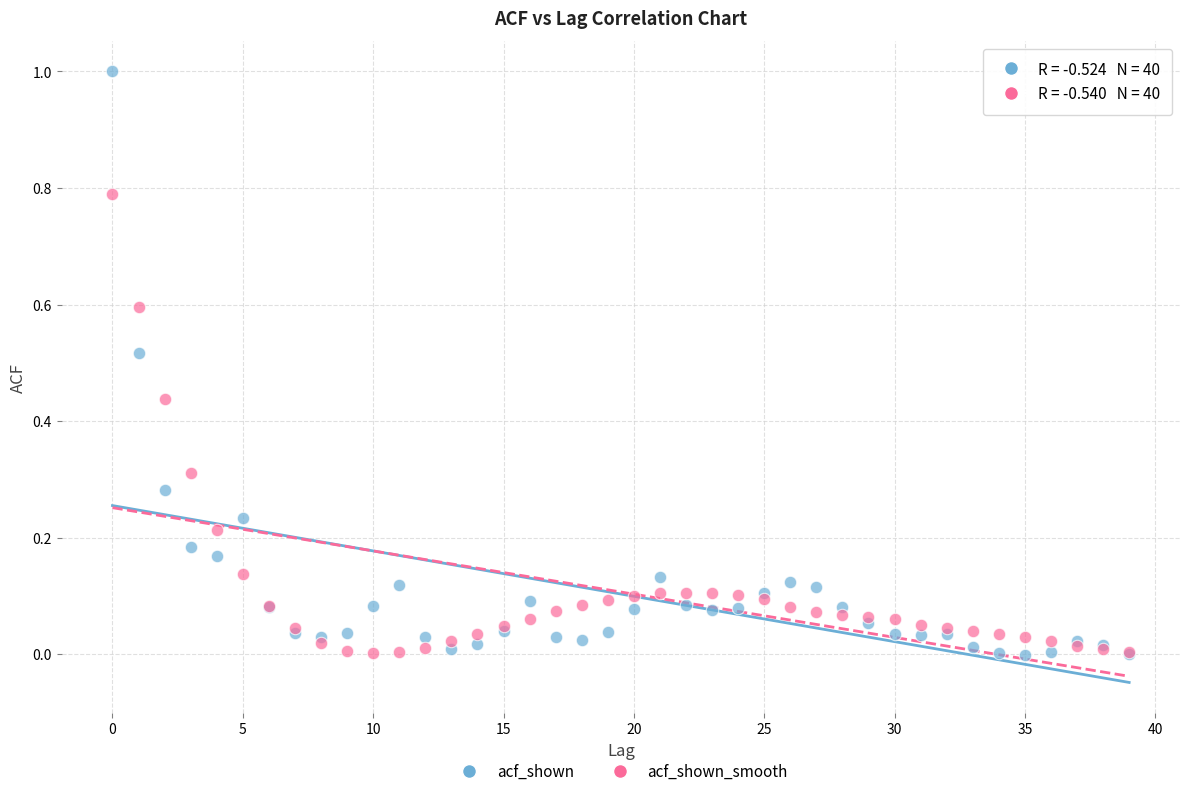

Which series reaches the maximum Y coordinate?

acf_shown